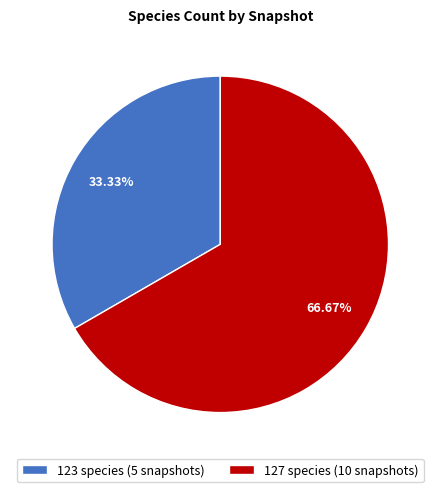

Rank the categories by value from lowest to highest.

123 species (5 snapshots), 127 species (10 snapshots)